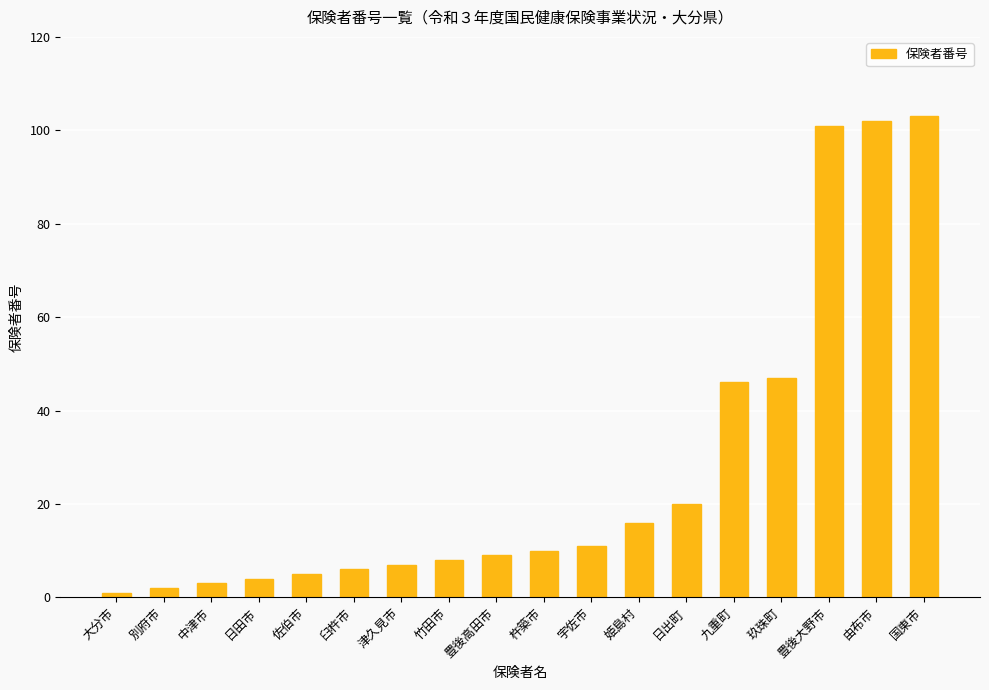

Reading right to left, what are all the values shown in this chart?

103	102	101	47	46	20	16	11	10	9	8	7	6	5	4	3	2	1